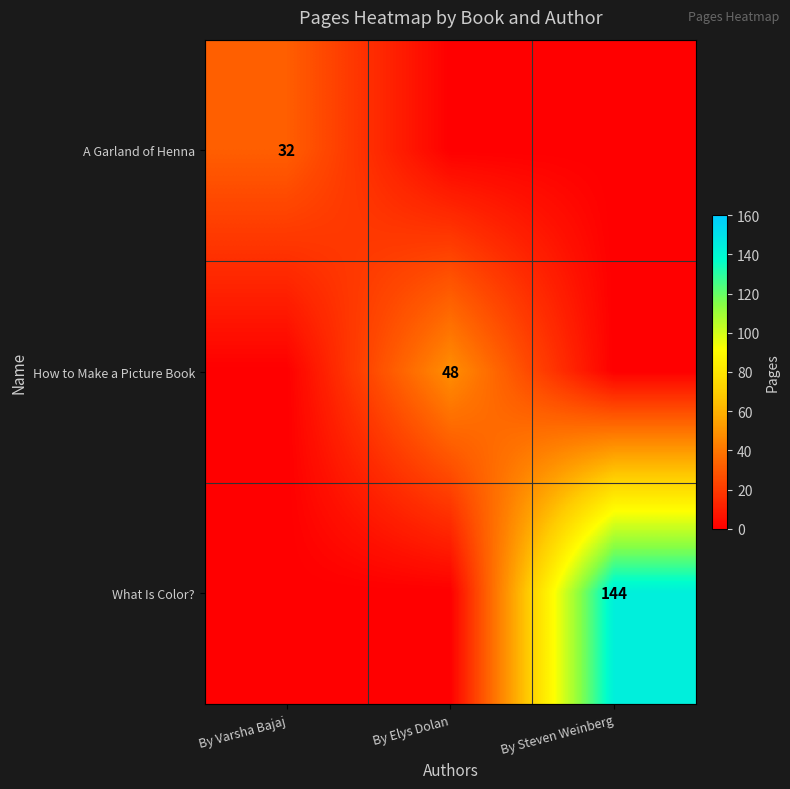

What is the average value of the How to Make a Picture Book series?

16